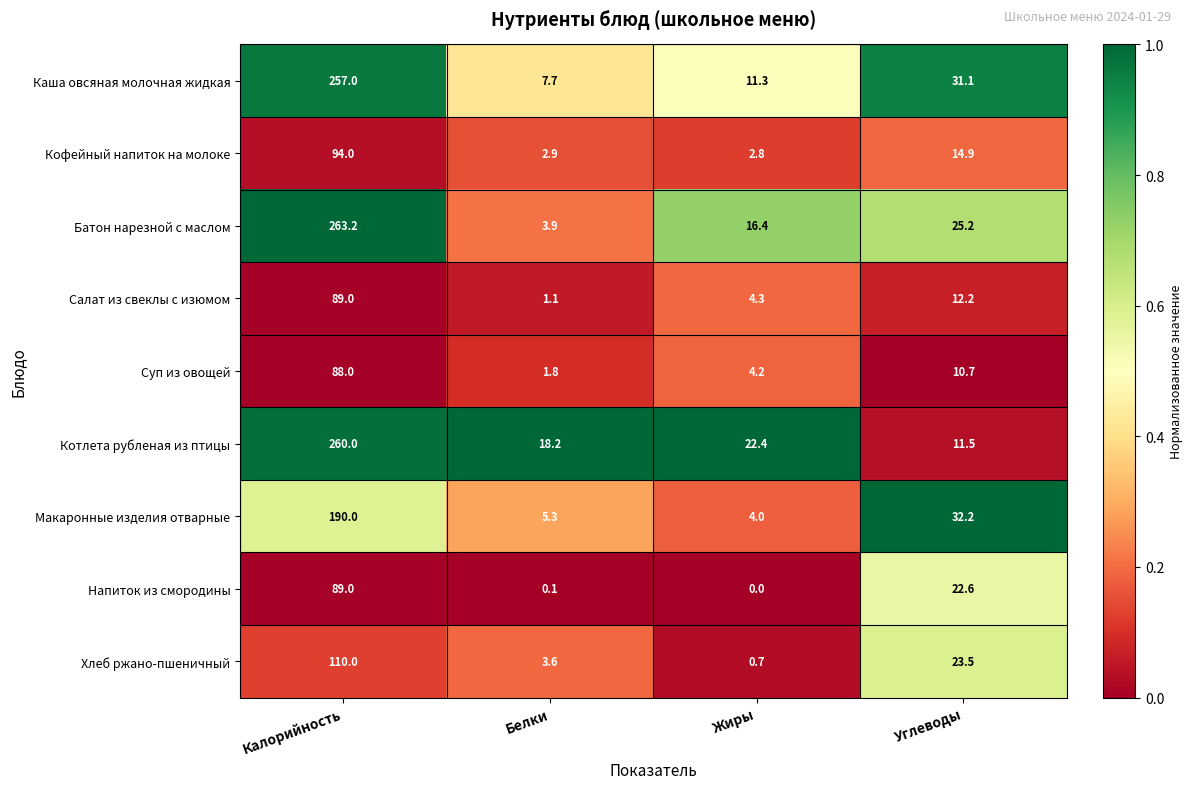

At how many categories does at least one series exceed 0?

4